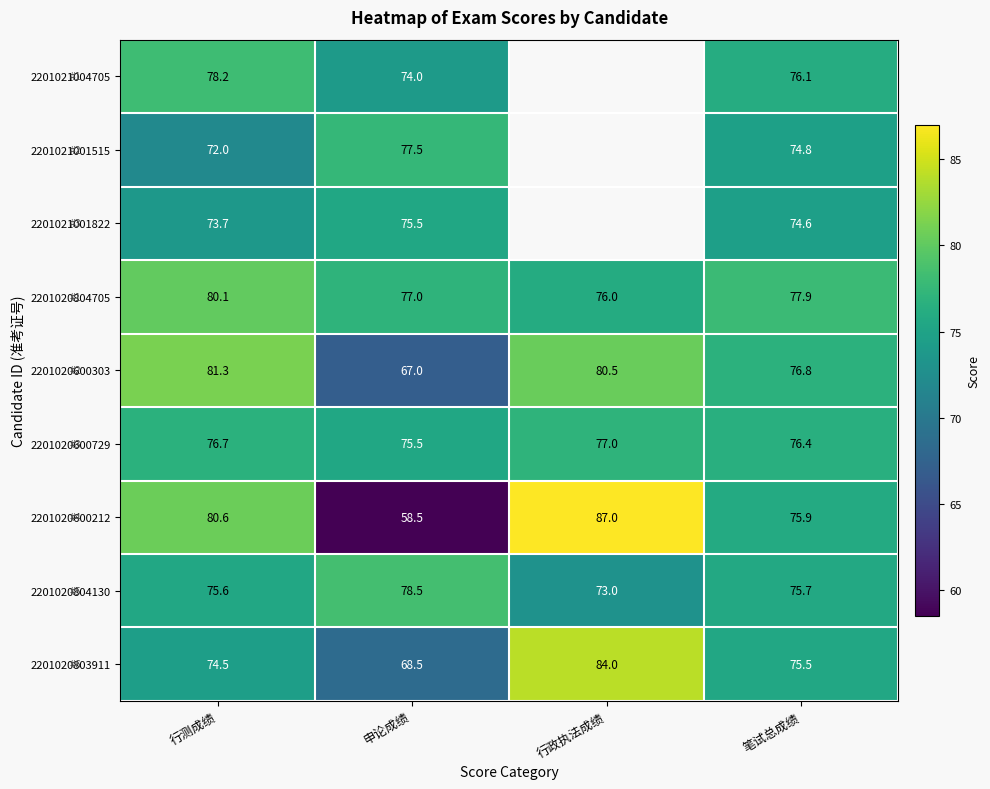

True or false: 2201020804130 has a value of 73.0 at 行政执法成绩.

True